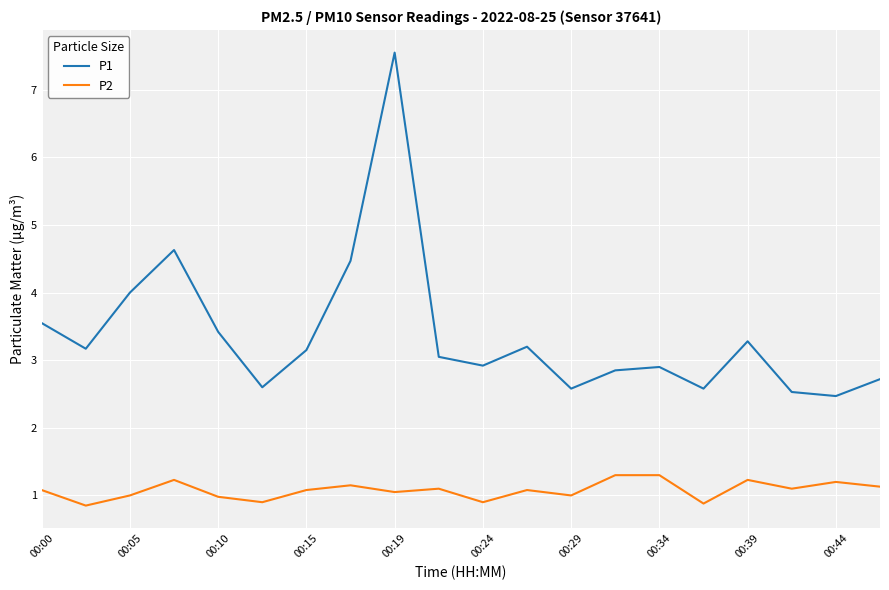

What is the average value of the P2 series?

1.1